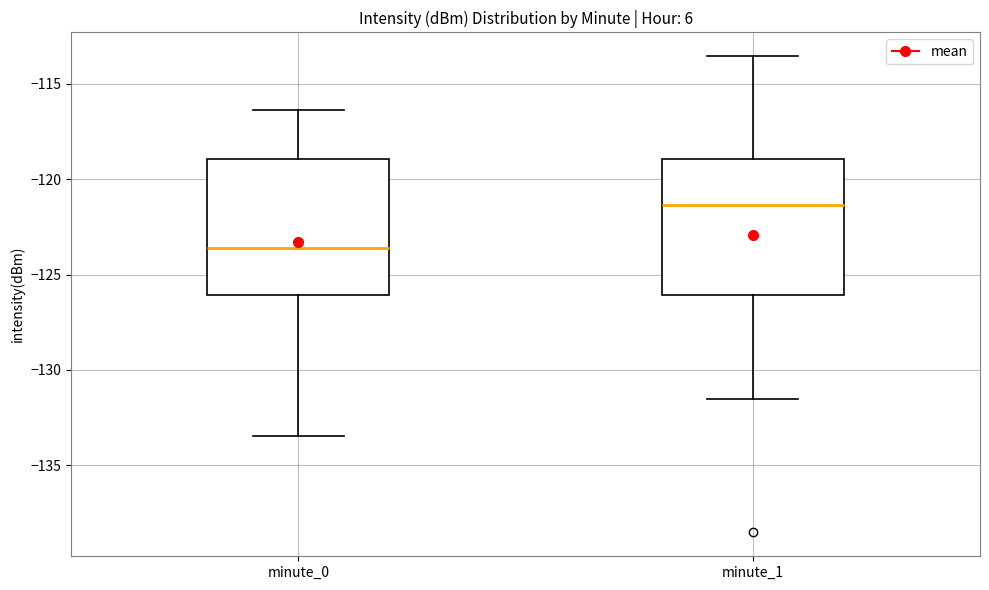

Reading left to right, transcribe this box plot: for each box, give where its median line is, the range the box spans, and where its two whiskers end, as read against the y-axis. The values are not printed on the chart, so give them approximately, as read against the axis.

minute_0: median -123.5, box -126.0 to -119.0, whiskers -133.5 to -116.5
minute_1: median -121.5, box -126.0 to -119.0, whiskers -131.5 to -113.5